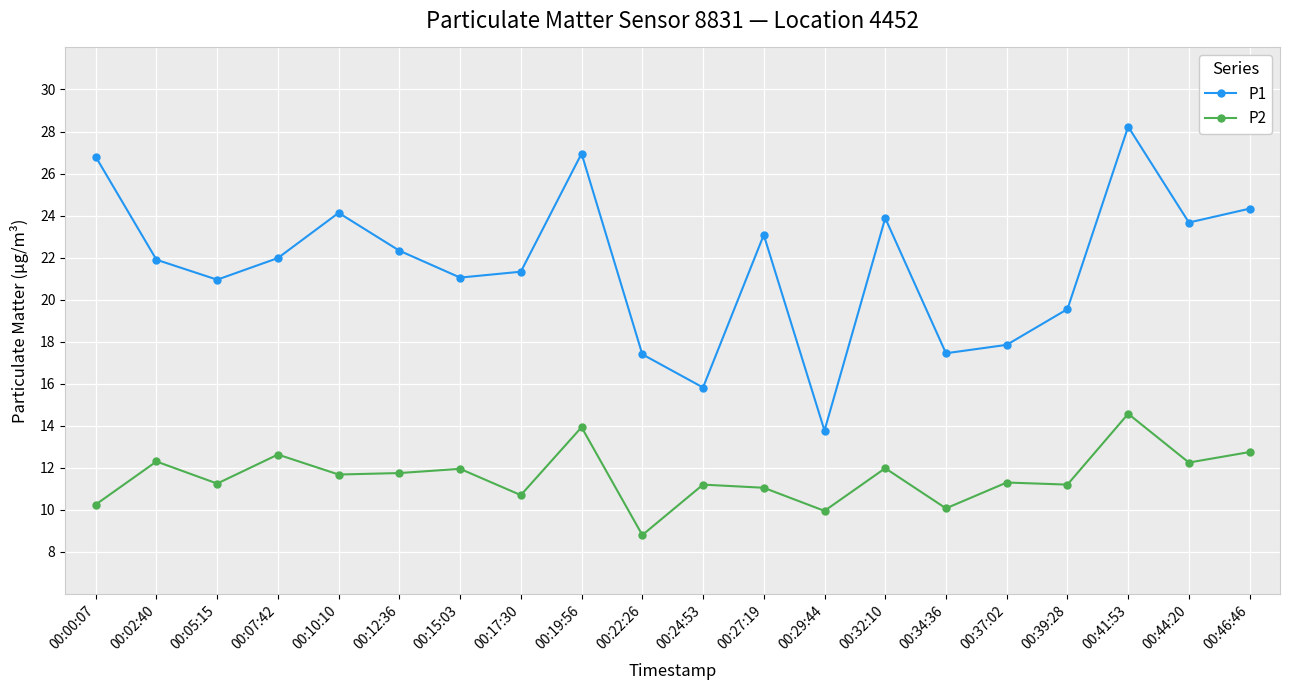

At which label does P1 reach its peak?

00:41:53